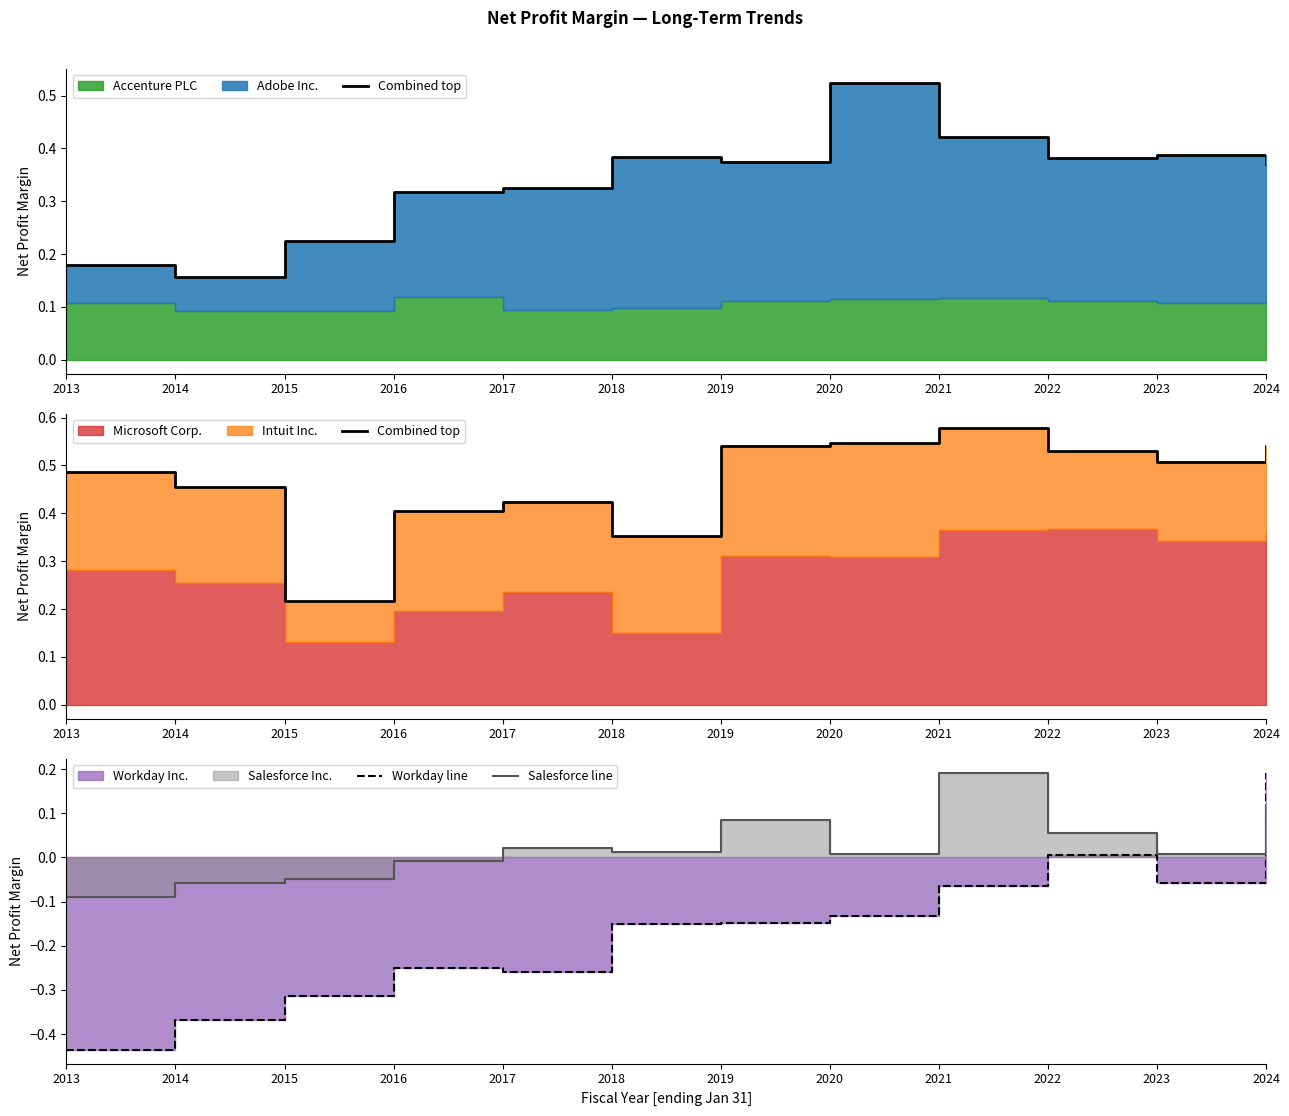

True or false: Combined top and Salesforce line intersect in this chart.

False